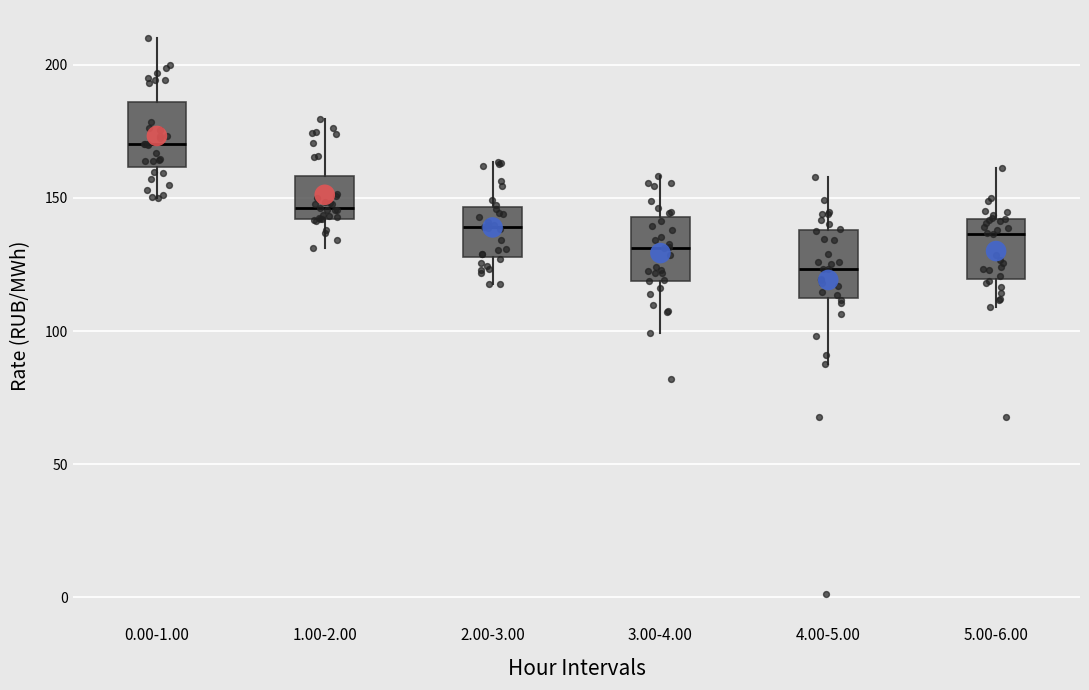

Where is the upper edge of the box for 5.00-6.00 on the y-axis? The values are not printed on the chart, so give them approximately, as read against the axis.

140